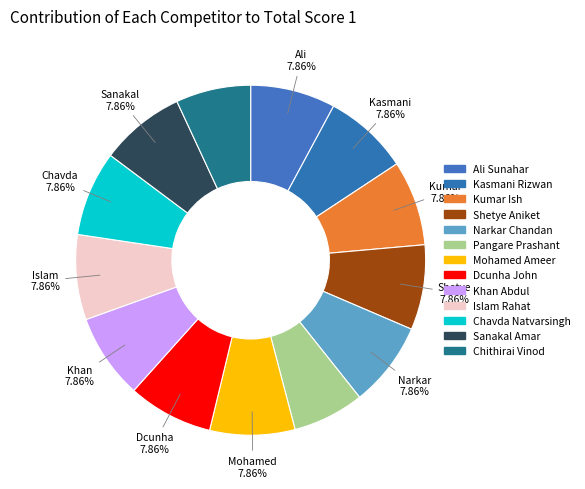

Does any single category account for the majority?

No